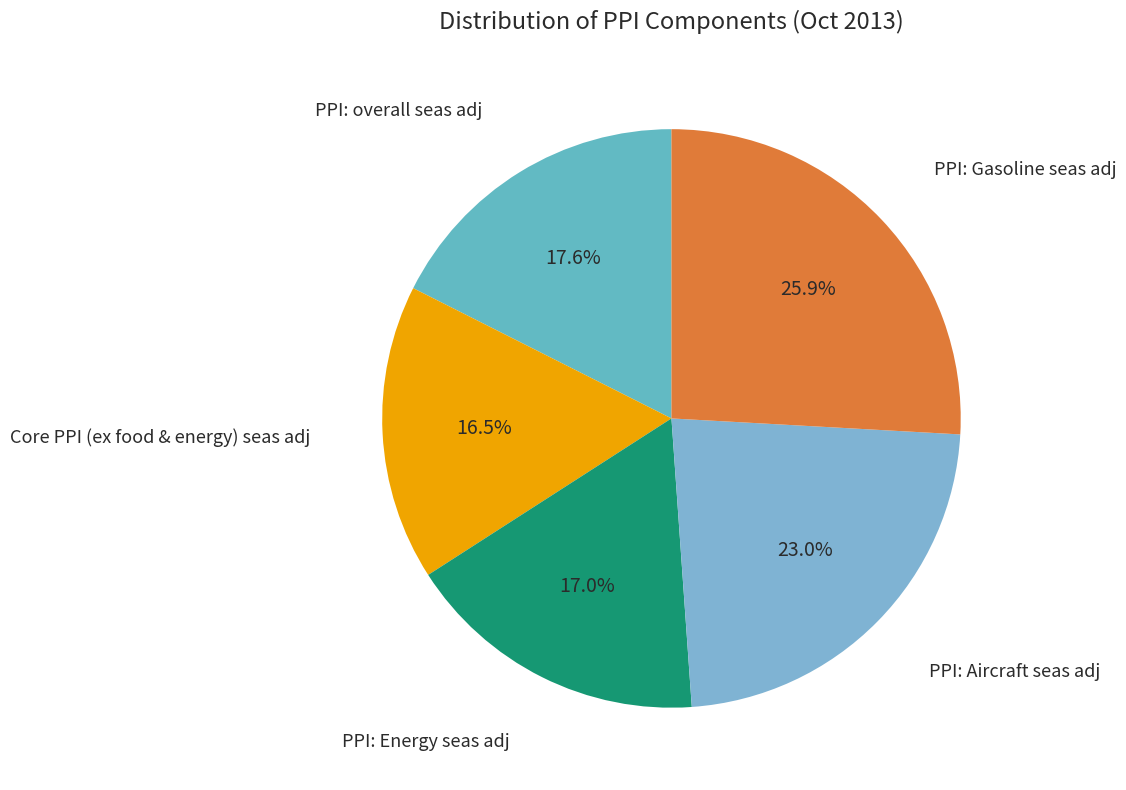

Combined, what portion of the pie is Core PPI (ex food & energy) seas adj and PPI: Gasoline seas adj?

42.4%